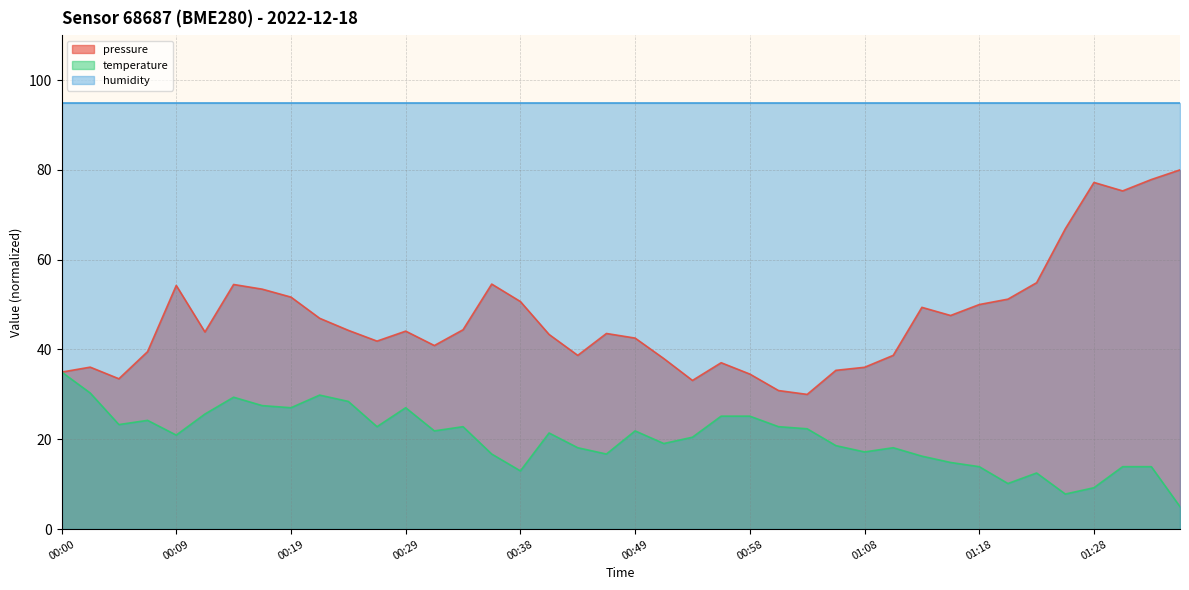

True or false: temperature has a value of 8.9 at 00:24.

False